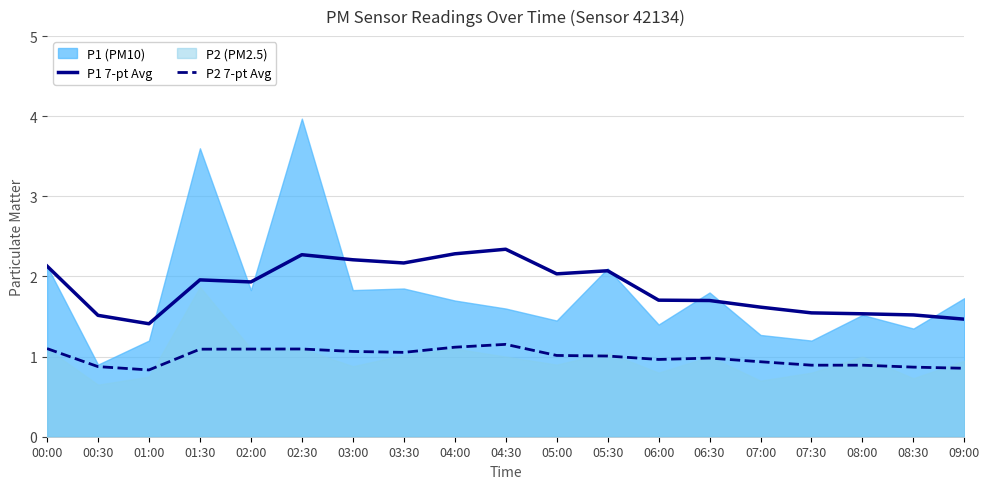

What is the sum of the P1 7-pt Avg values at 02:30 and 04:00?

4.6